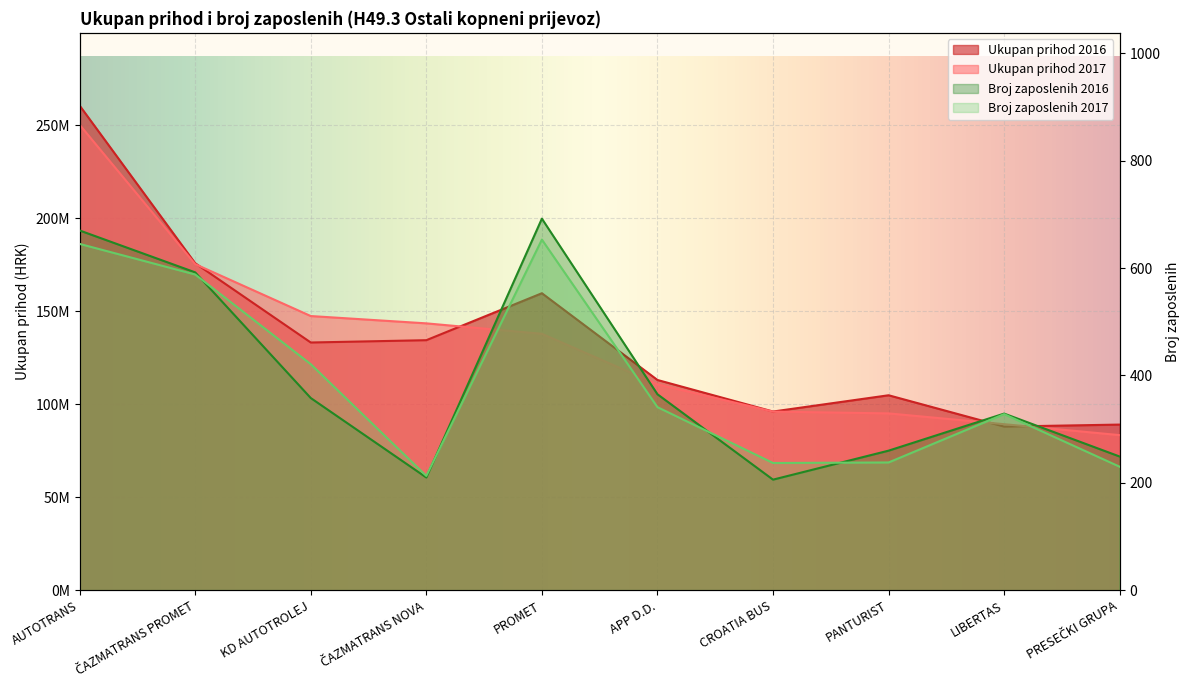

Reading left to right, what are all the values shown in this chart?

Ukupan prihod 2016: AUTOTRANS=260515372	ČAZMATRANS PROMET=175784927	KD AUTOTROLEJ=133165926	ČAZMATRANS NOVA=134408626	PROMET=159645914	APP D.D.=113023124	CROATIA BUS=96066034	PANTURIST=104809698	LIBERTAS=87967122	PRESEČKI GRUPA=89053215
Ukupan prihod 2017: AUTOTRANS=250184727	ČAZMATRANS PROMET=175286730	KD AUTOTROLEJ=147388016	ČAZMATRANS NOVA=143455433	PROMET=137851297	APP D.D.=110682764	CROATIA BUS=96029221	PANTURIST=95062005	LIBERTAS=89269039	PRESEČKI GRUPA=83378625
Broj zaposlenih 2016: AUTOTRANS=670	ČAZMATRANS PROMET=592	KD AUTOTROLEJ=358	ČAZMATRANS NOVA=210	PROMET=692	APP D.D.=365	CROATIA BUS=206	PANTURIST=260	LIBERTAS=329	PRESEČKI GRUPA=249
Broj zaposlenih 2017: AUTOTRANS=645	ČAZMATRANS PROMET=588	KD AUTOTROLEJ=421	ČAZMATRANS NOVA=213	PROMET=653	APP D.D.=341	CROATIA BUS=237	PANTURIST=238	LIBERTAS=328	PRESEČKI GRUPA=230